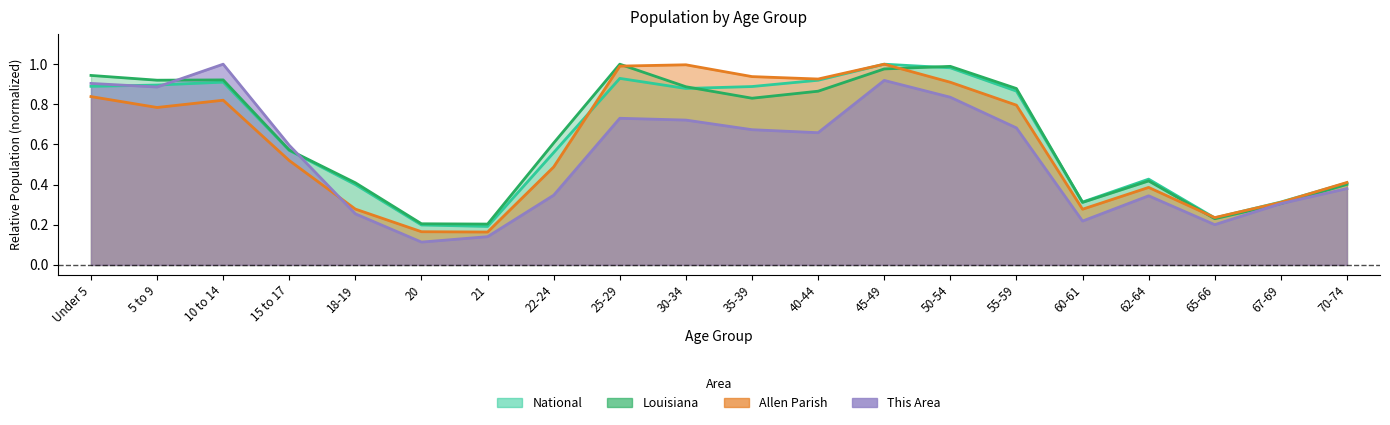

What is the greatest value displayed?

1.0